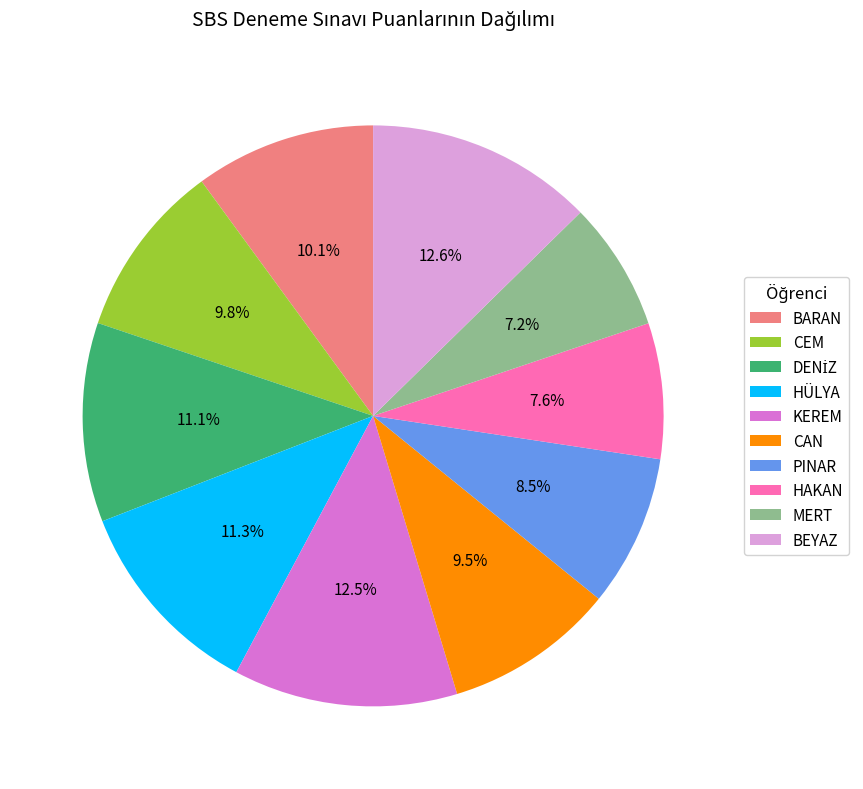

Is there any slice that represents more than half of the pie?

No